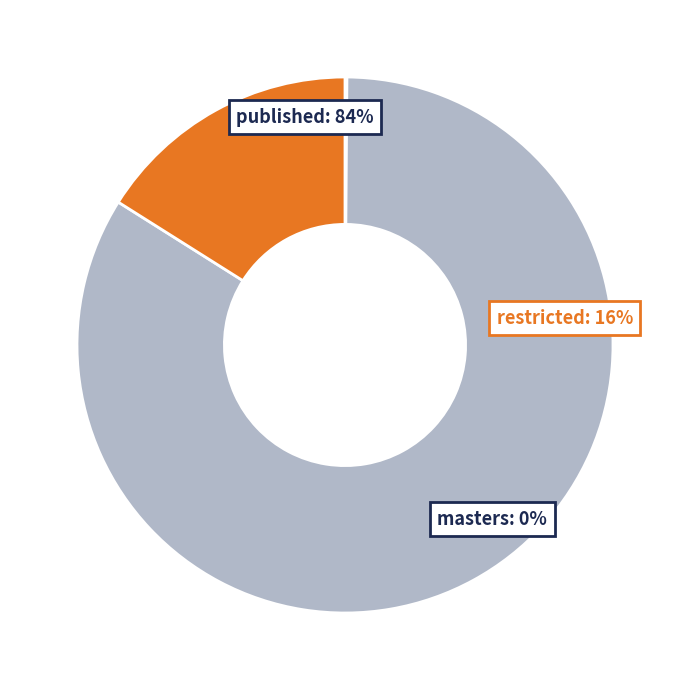

Is there any slice that represents more than half of the pie?

Yes